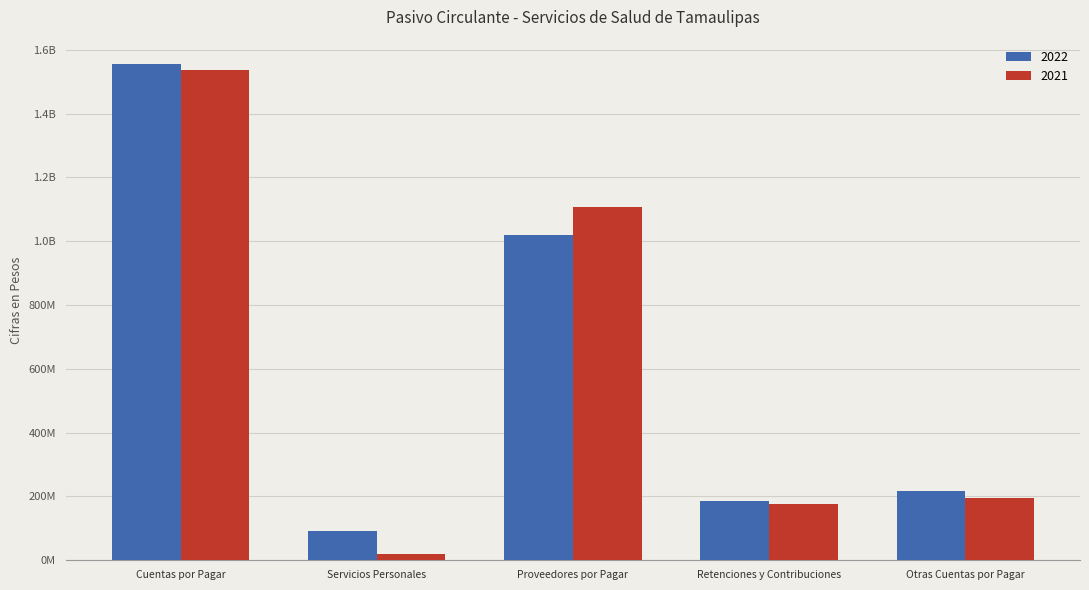

Reading left to right, extract all data points from this chart.

2022: 1553844683	91854257	1020363875	185715094	217644427
2021: 1537456540	20983724	1107003832	175324206	195877748